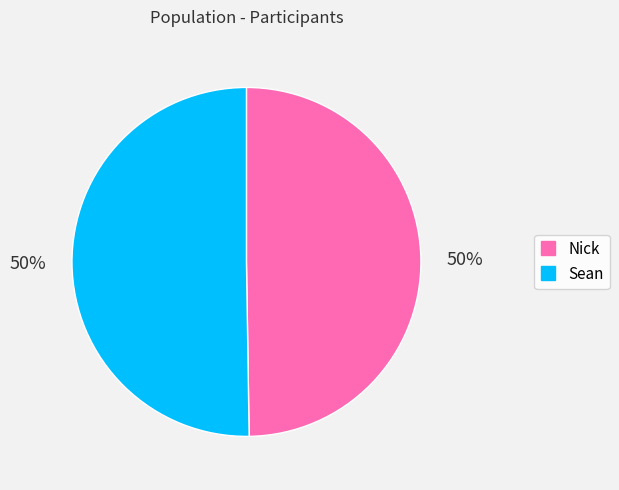

To the nearest percent, what is the combined percentage of Nick and Sean?

100%